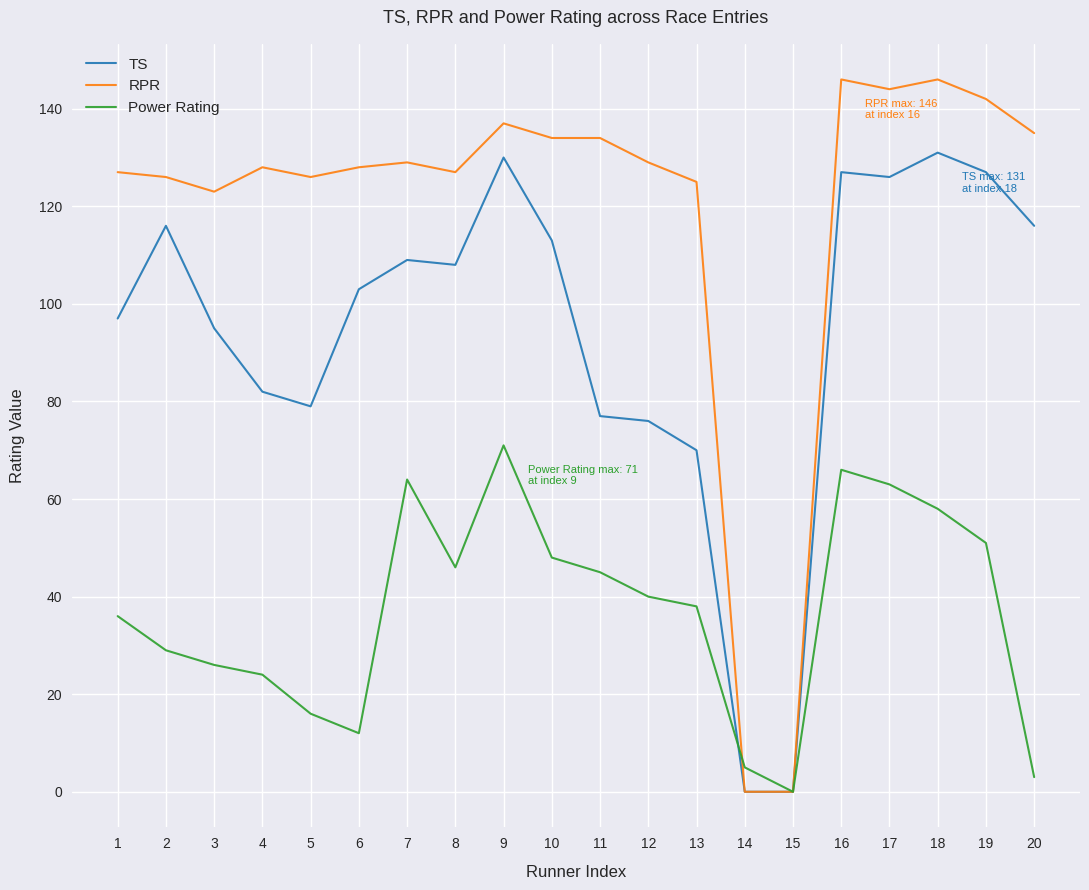

At which label does Power Rating reach its minimum?

15